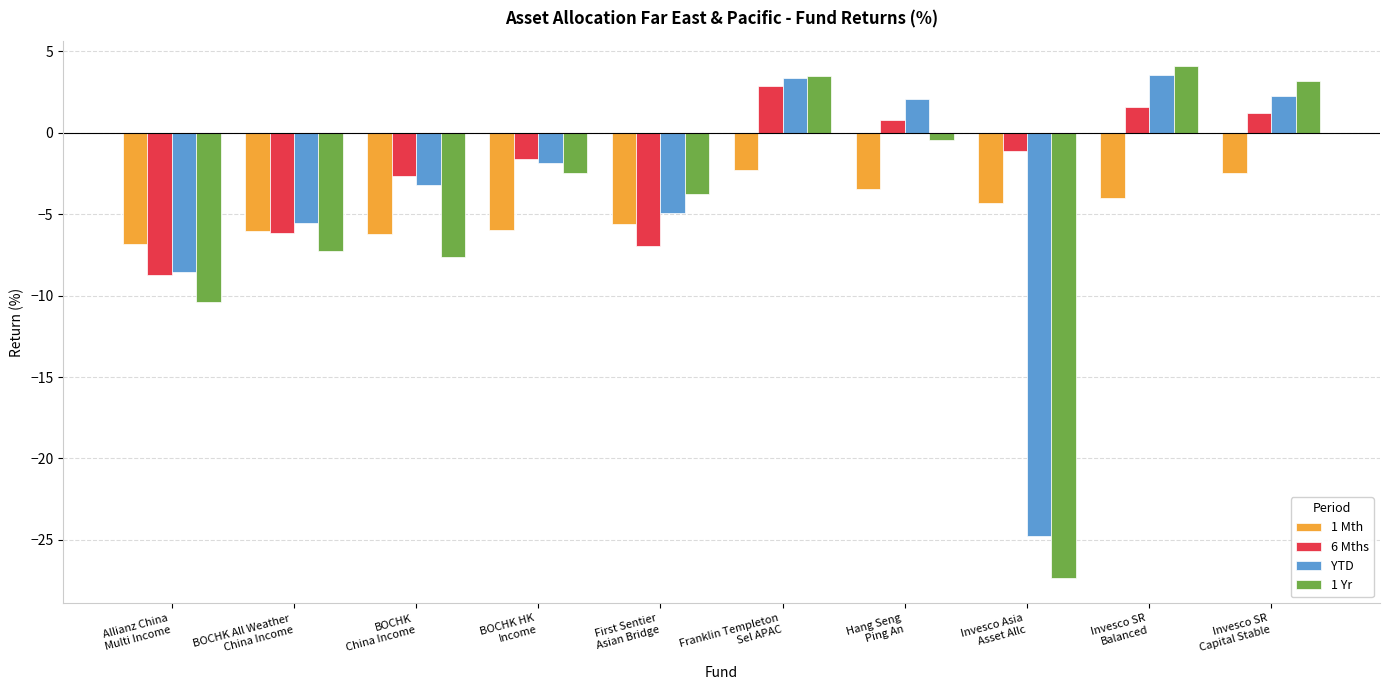

What value does the 6 Mths series have at Hang Seng
Ping An?

0.8